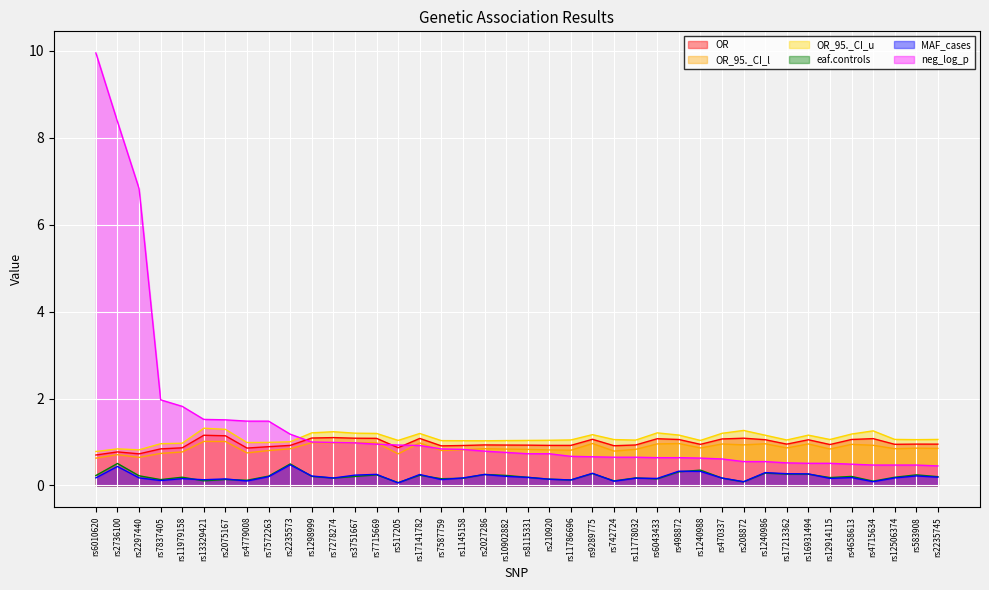

Rank the series by their maximum value, from lowest to highest.

MAF_cases, eaf.controls, OR_95._CI_l, OR, OR_95._CI_u, neg_log_p